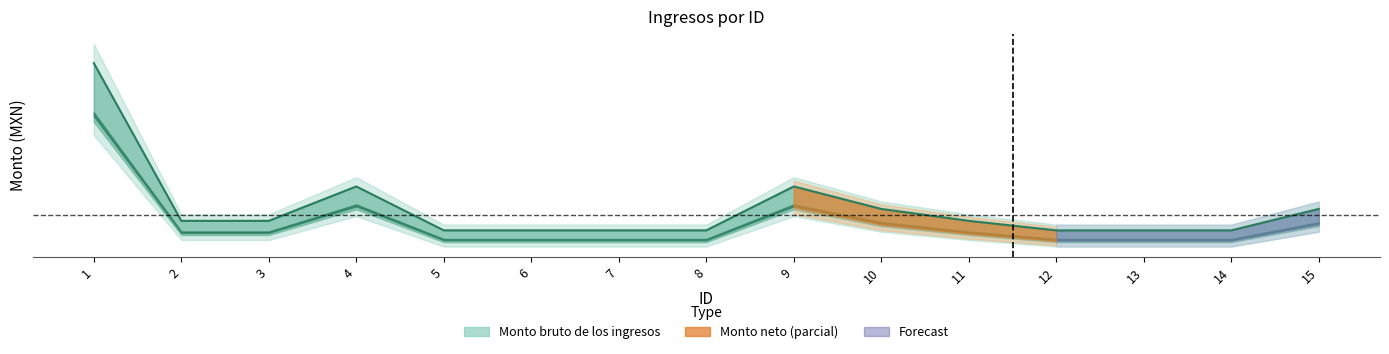

The chart shows a value of 9665.8 at 9. True or false?

False